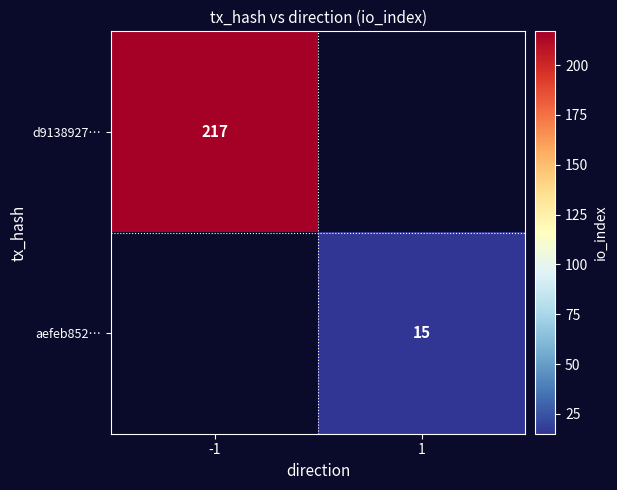

Is it true that aefeb852… equals 15 at 1?

True